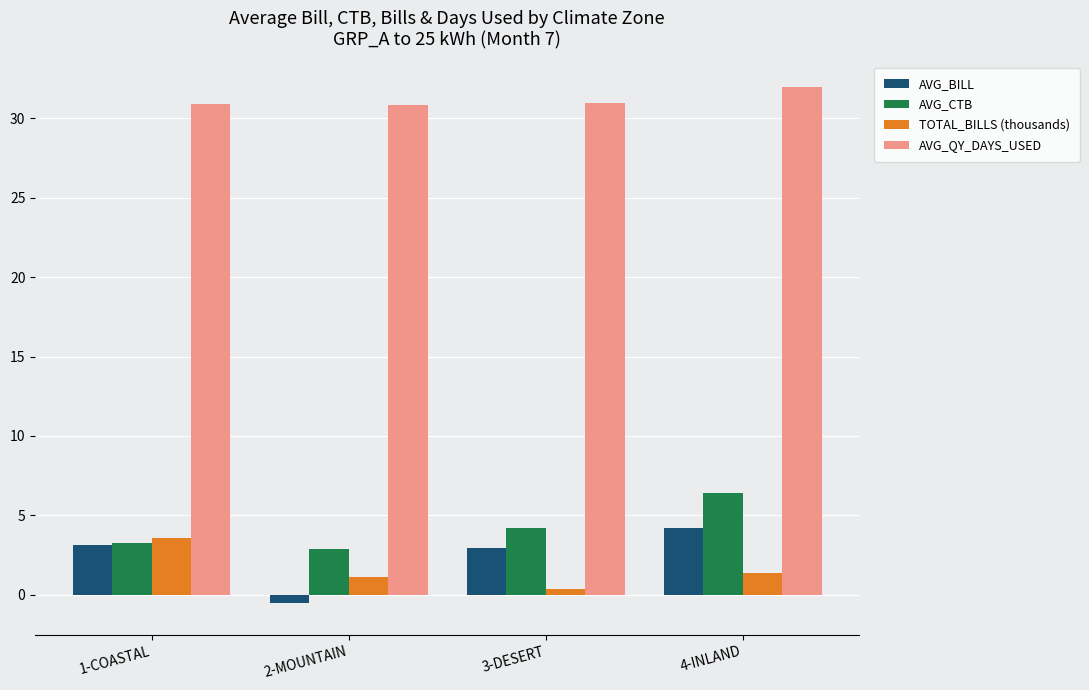

How many bars are there in total?

16